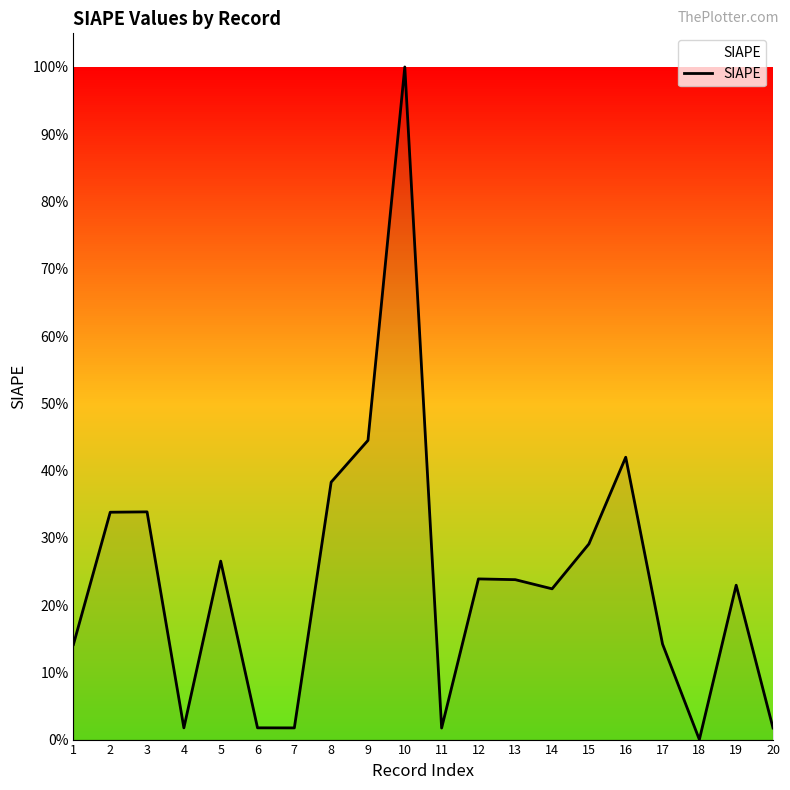

At which label is the value closest to 0?

18